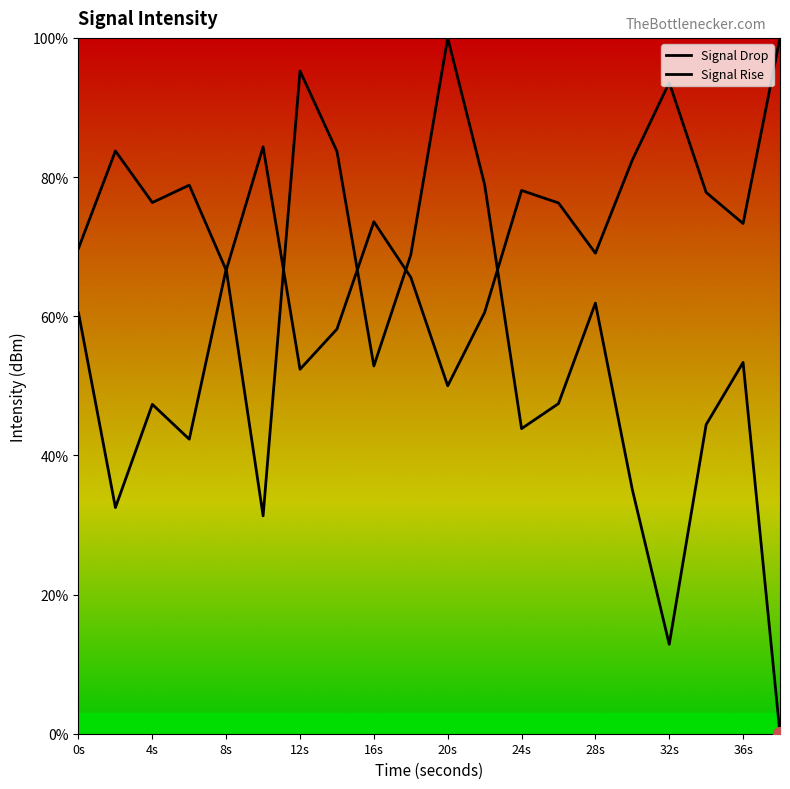

Where is the first local minimum?

2